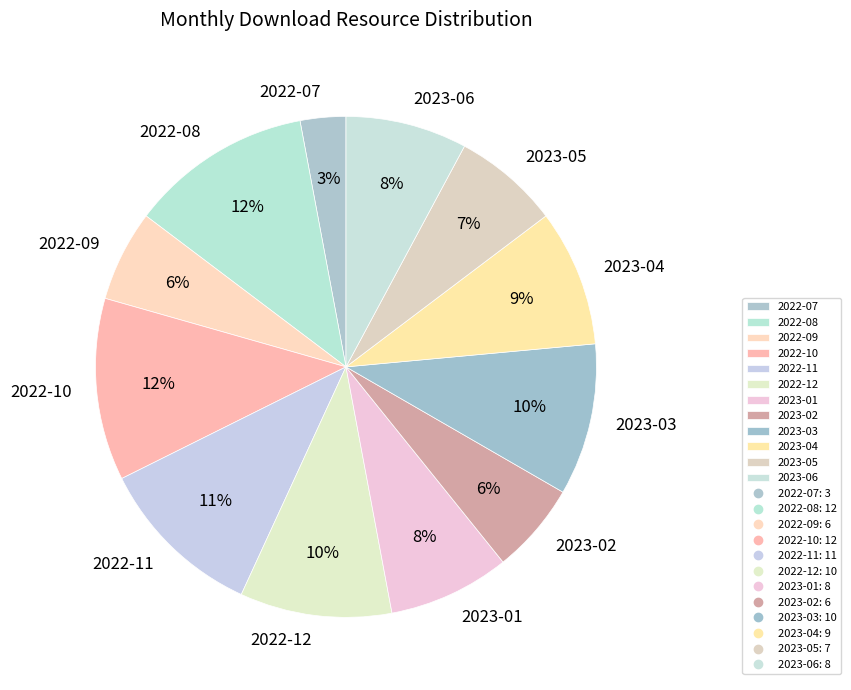

What is the smallest slice in the pie chart?

2022-07